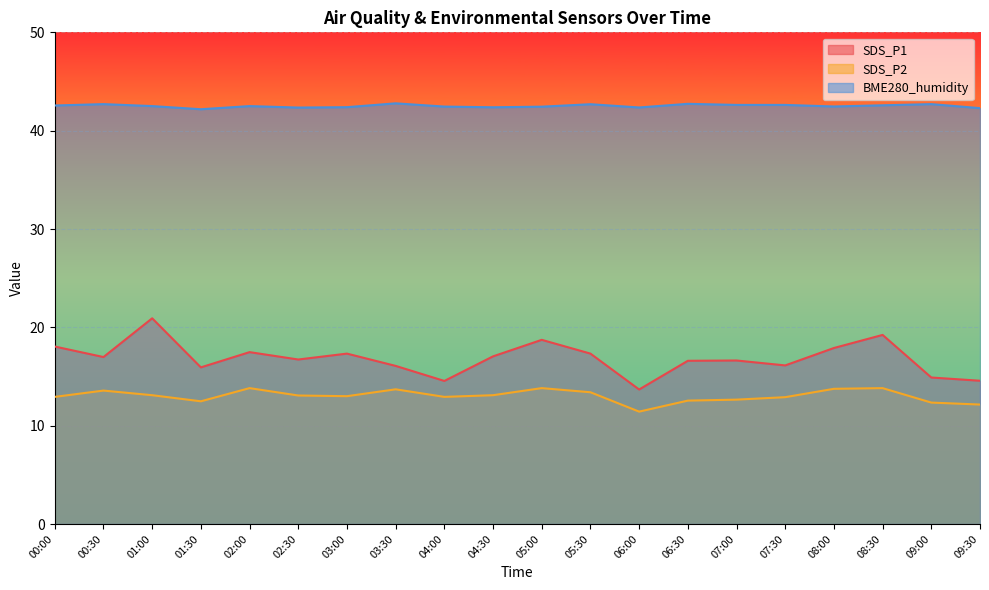

What is the sum of all BME280_humidity values?

850.3